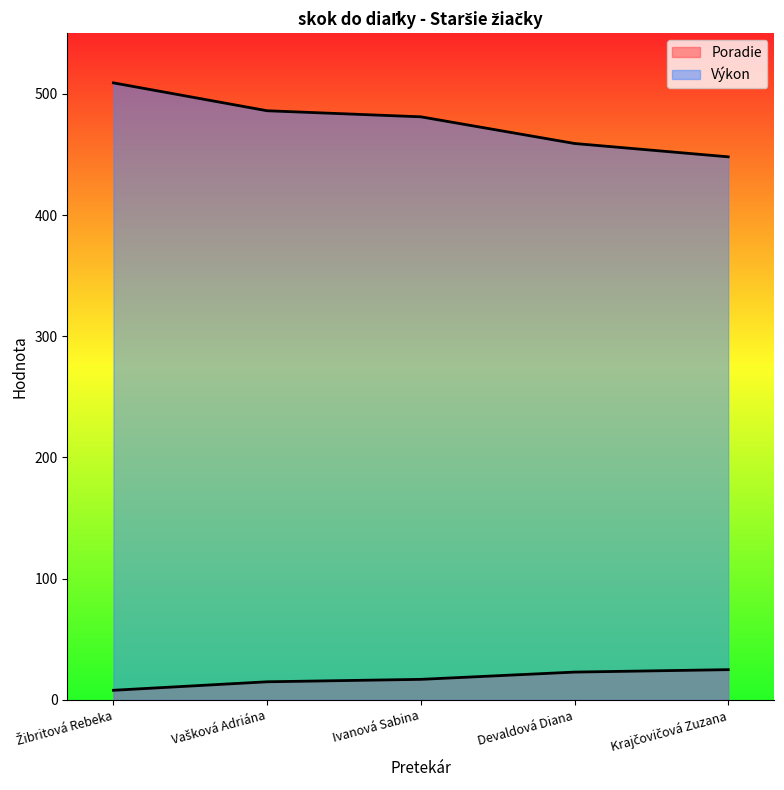

List the labels in order of Výkon value, largest first.

Žibritová Rebeka, Vašková Adriána, Ivanová Sabina, Devaldová Diana, Krajčovičová Zuzana